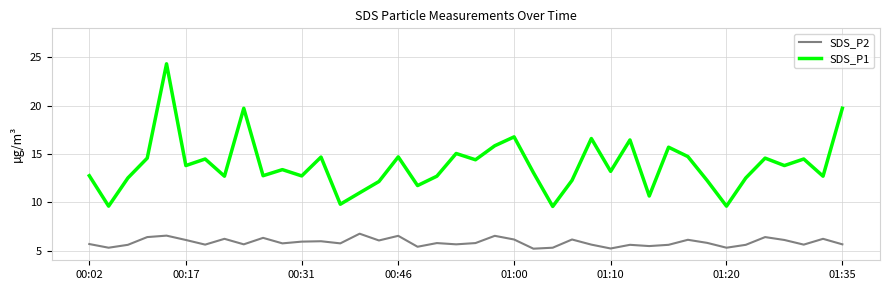

How many lines are shown in the chart?

2